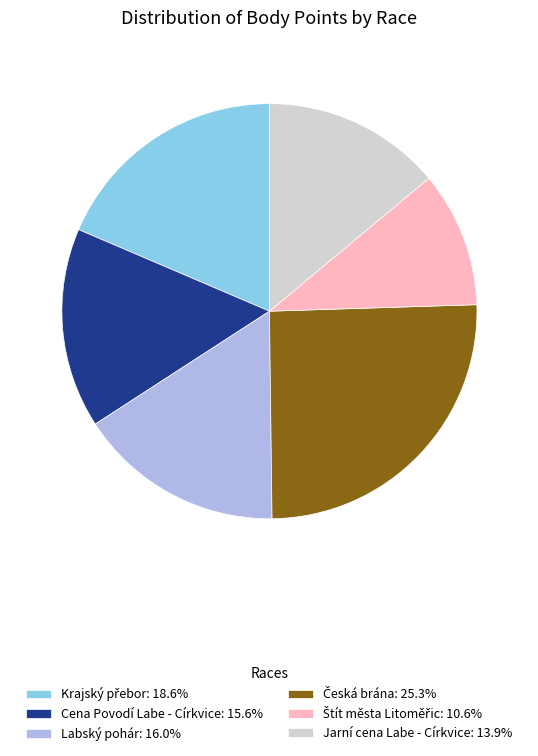

Is there a majority slice in this chart?

No